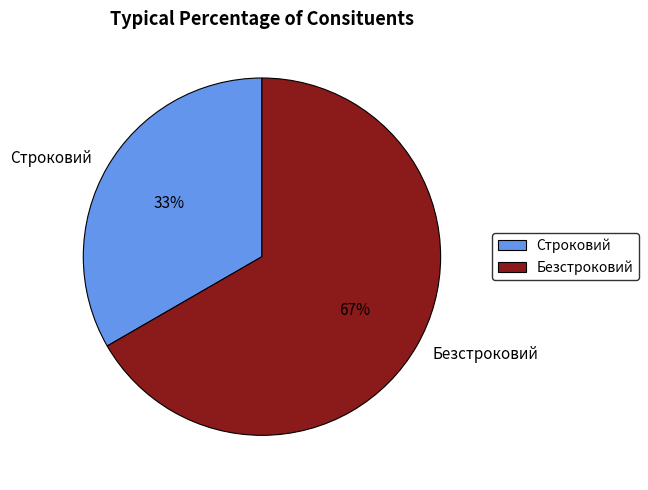

True or false: Строковий accounts for 33% of the total.

True